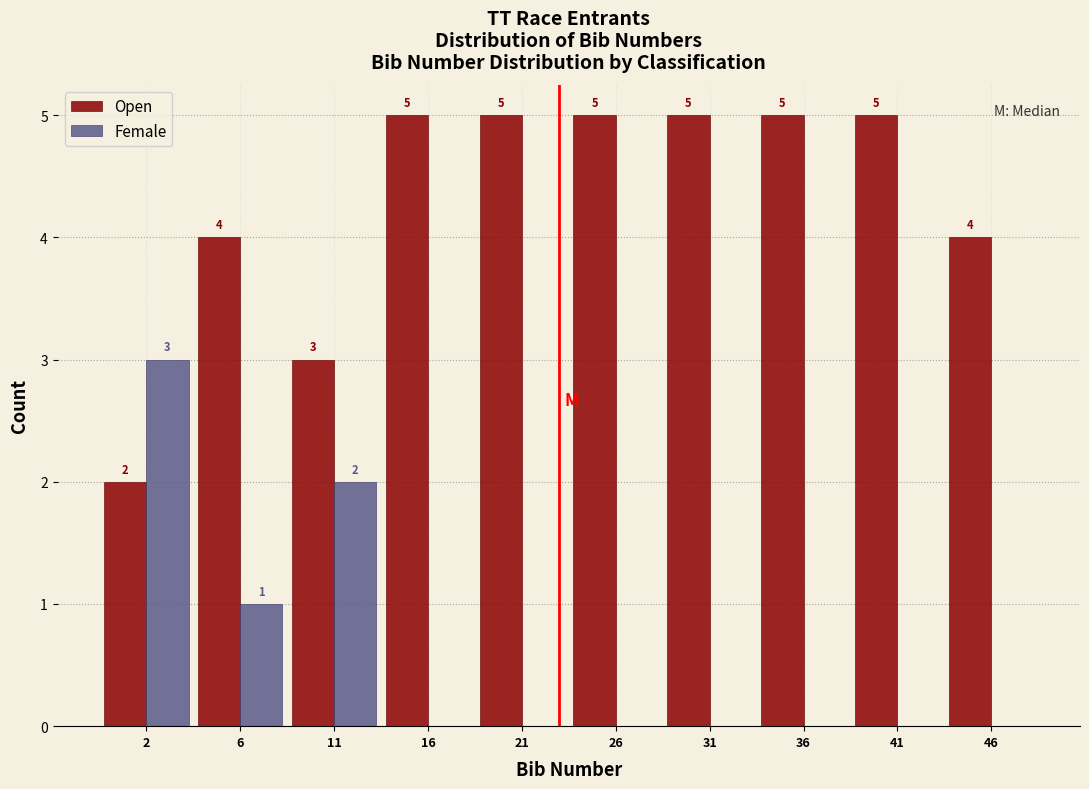

Reading right to left, transcribe all the data shown in this chart.

Open: 46=4	41=5	36=5	31=5	26=5	21=5	16=5	11=3	6=4	2=2
Female: 46=0	41=0	36=0	31=0	26=0	21=0	16=0	11=2	6=1	2=3